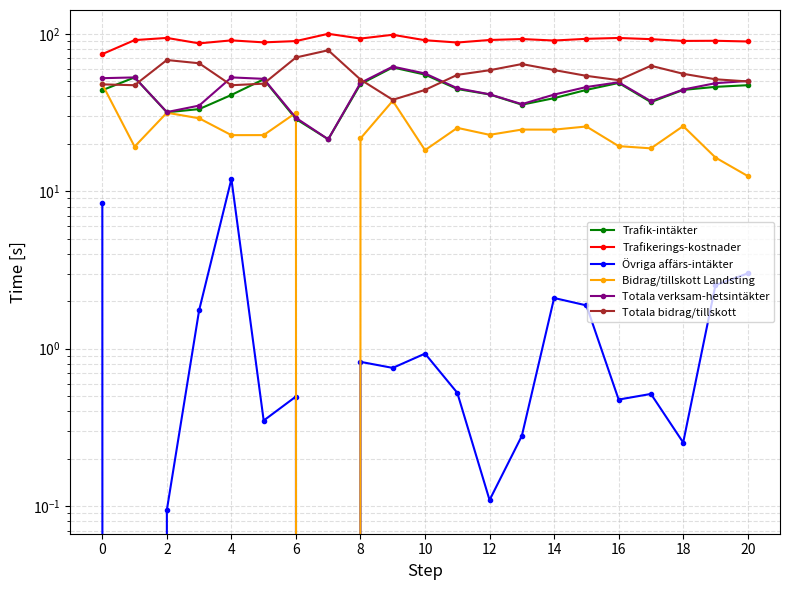

What is the difference between the Totala bidrag/tillskott values at 15 and 18?

1.7